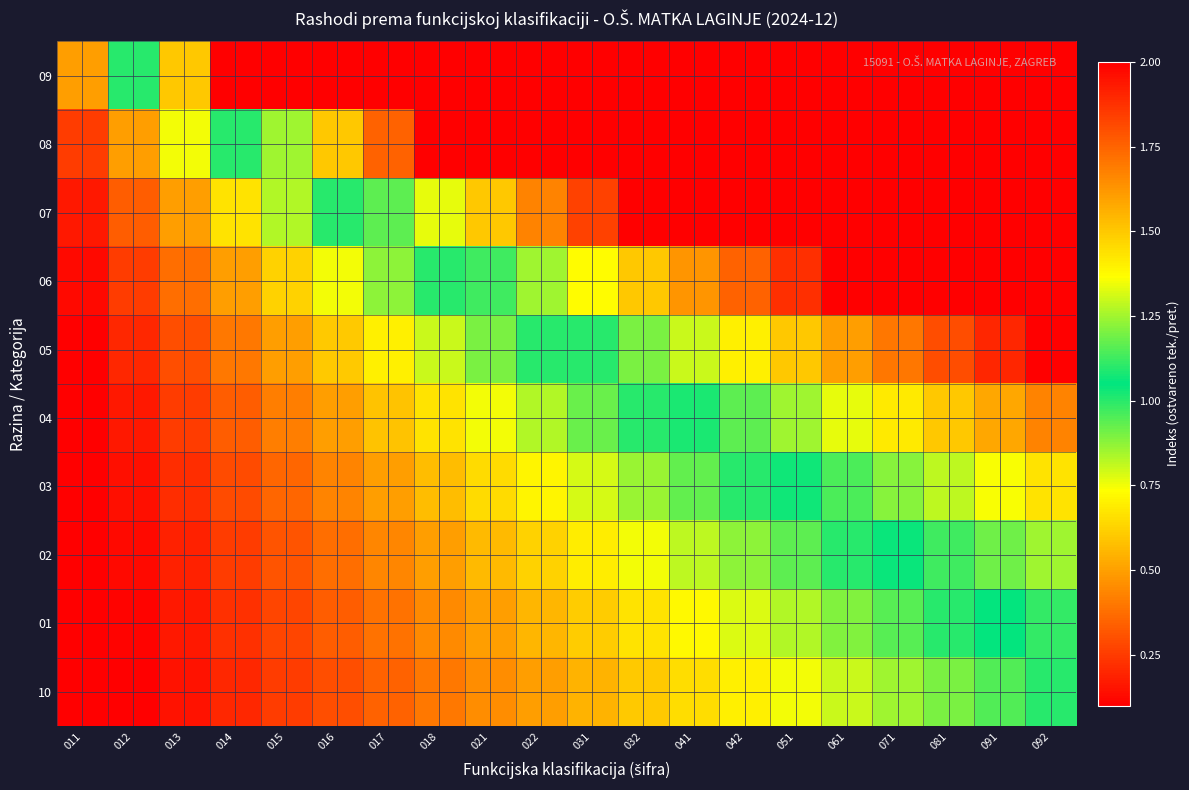

List the series in order of their peak value, highest first.

09, 08, 07, 06, 05, 04, 03, 02, 01, 10